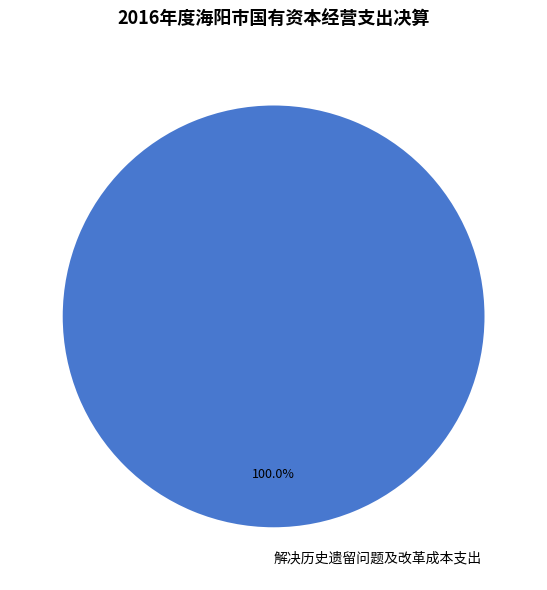

Does any single category account for the majority?

Yes